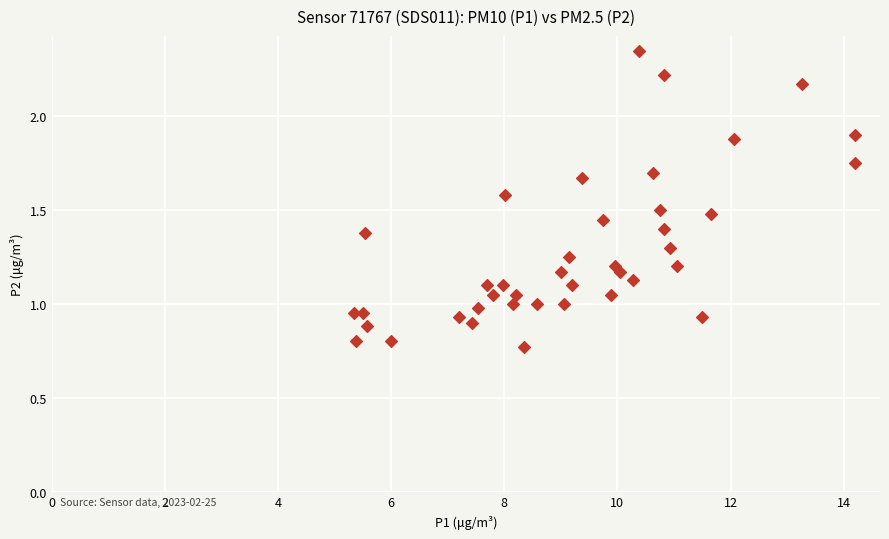

What is the range of Y values (max minus min)?

1.6